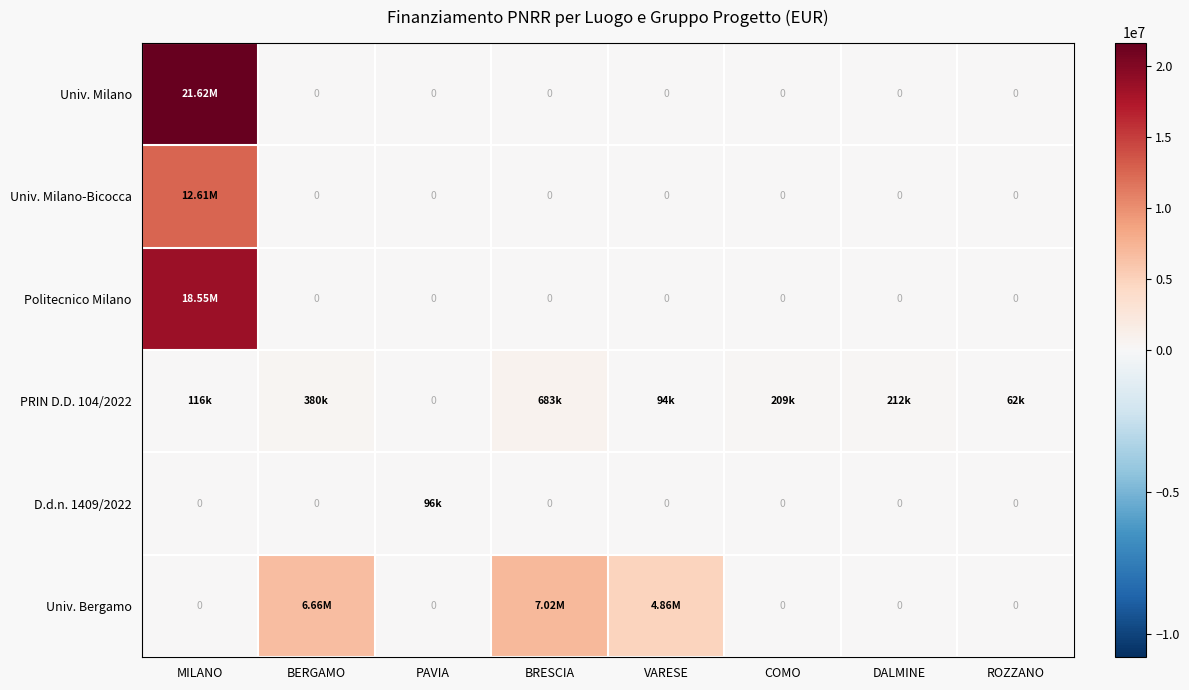

At how many categories does at least one series exceed 572481?

4